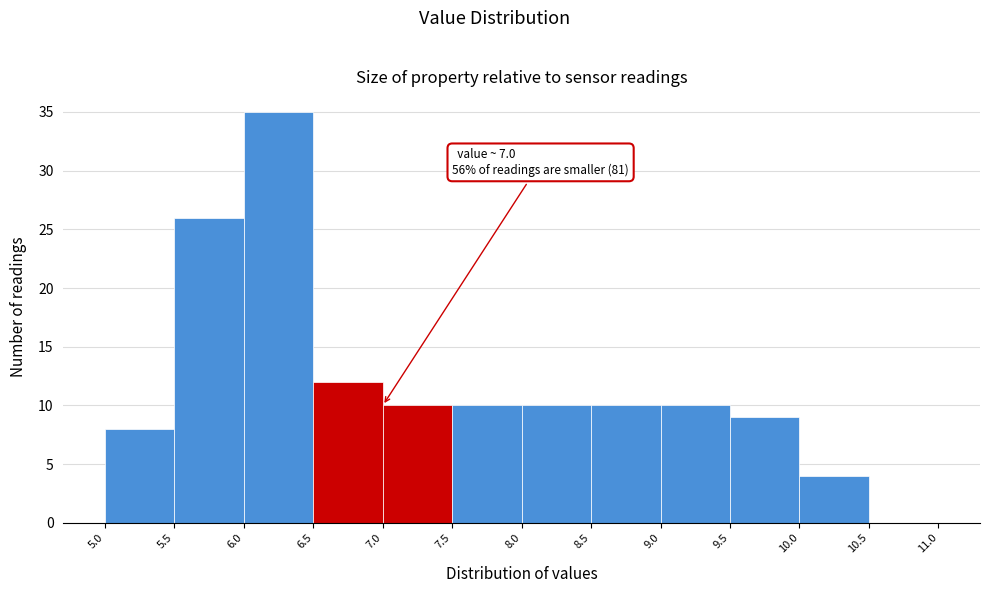

Over which range of the x-axis is the bar tallest?

6.0 to 6.5